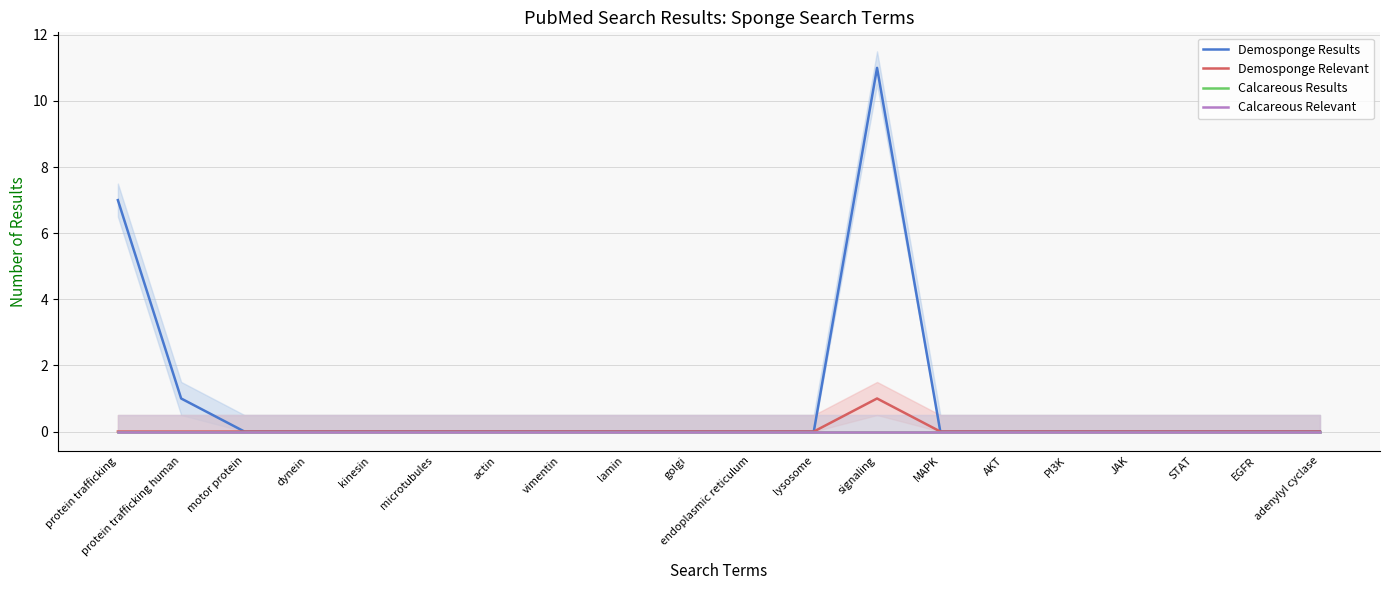

How many data points in Demosponge Results are above 0?

3